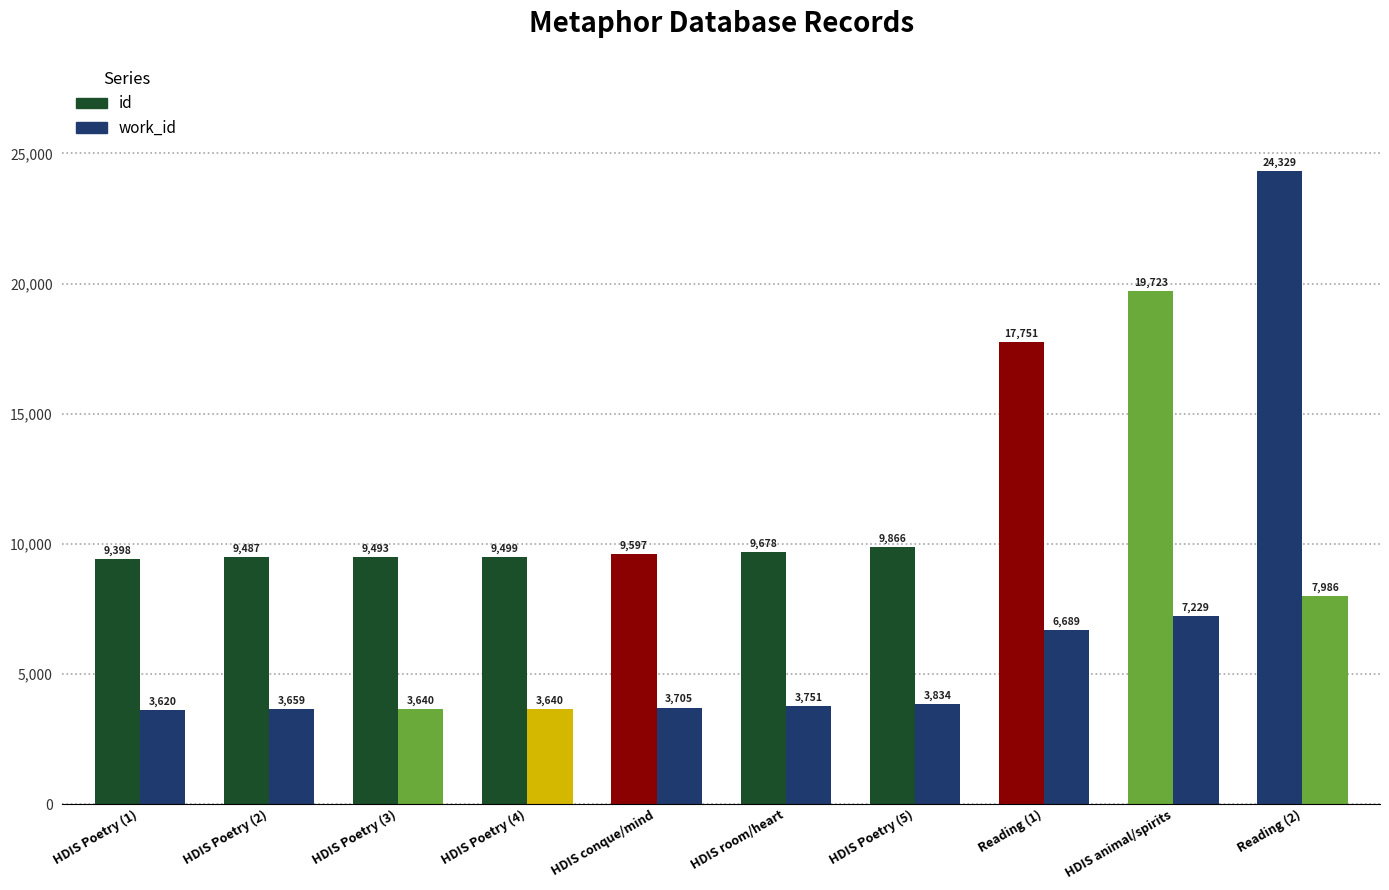

Count the number of categories in the chart.

10